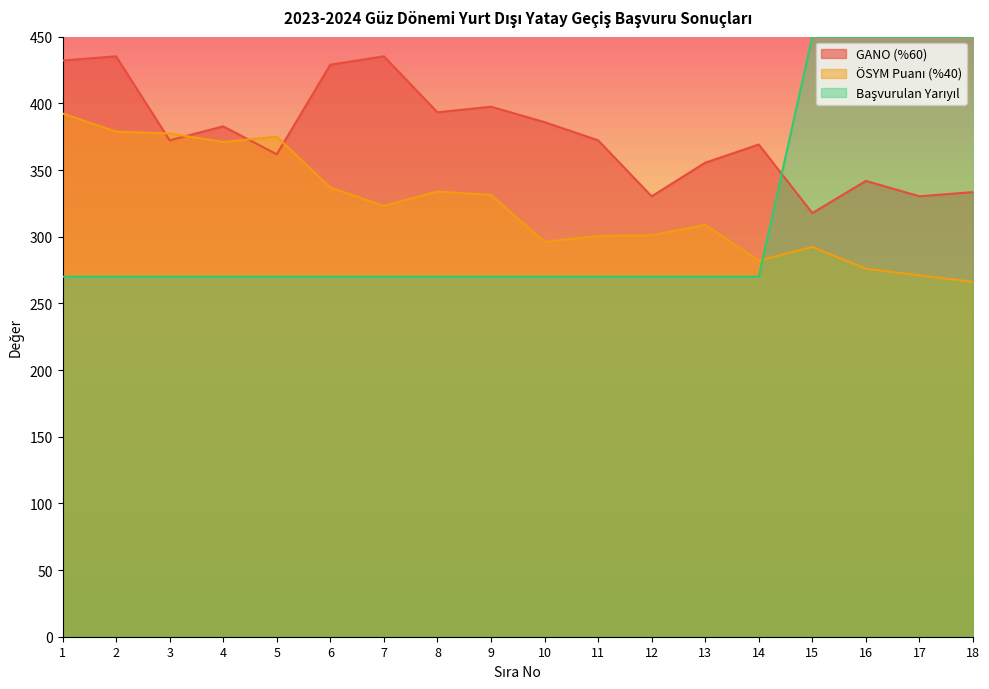

At 1, list the series in order from smallest to largest.

Başvurulan Yarıyıl, ÖSYM Puanı (%40), GANO (%60)